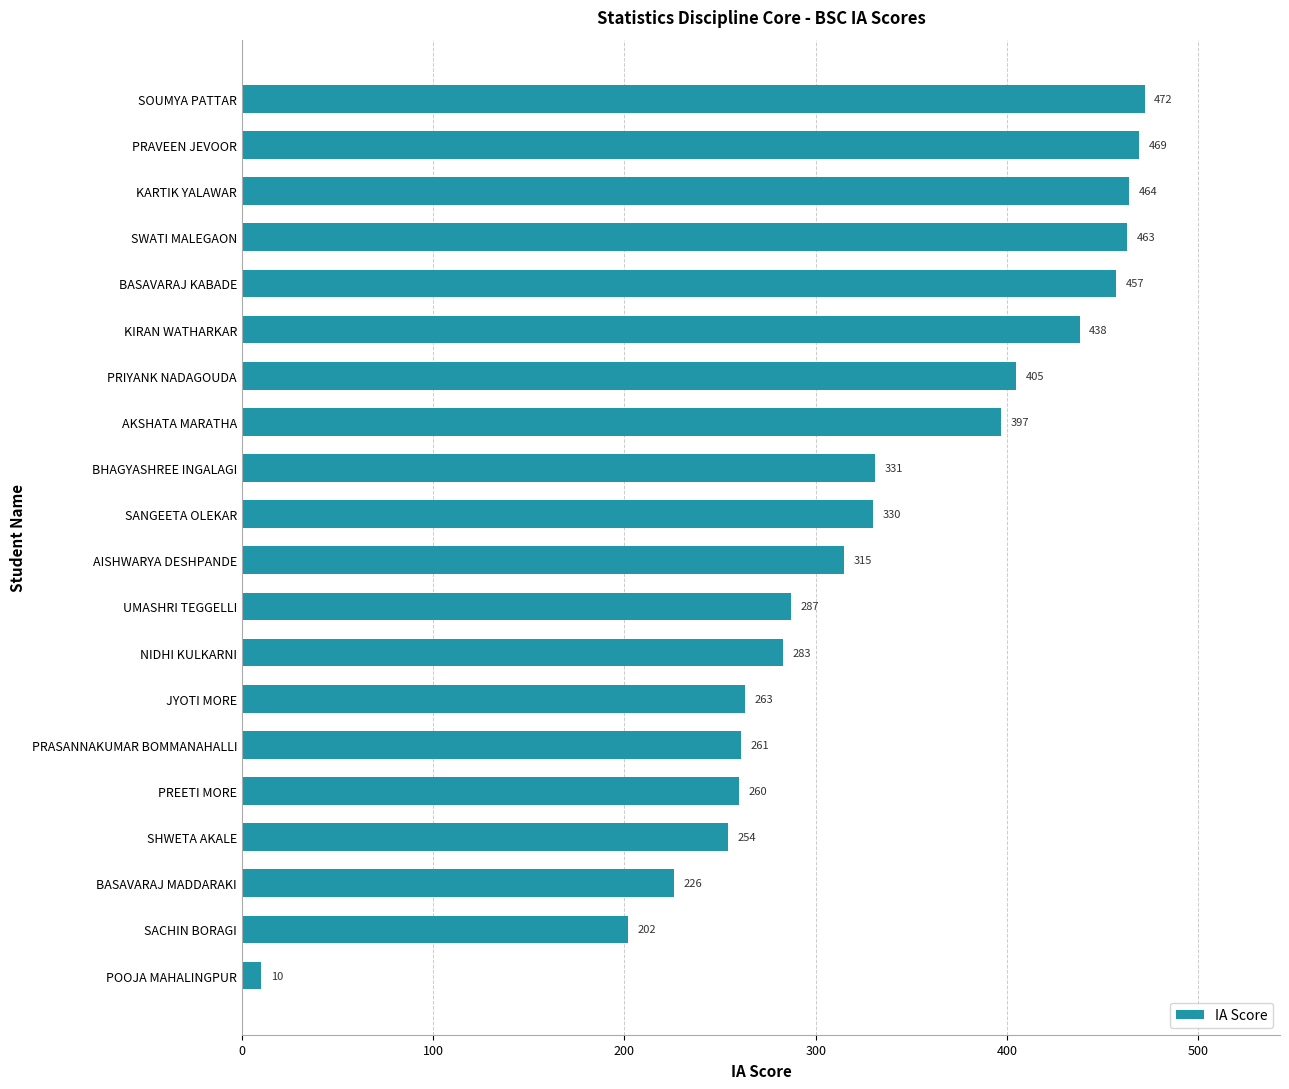

Reading bottom to top, what are all the values shown in this chart?

POOJA MAHALINGPUR=10	SACHIN BORAGI=202	BASAVARAJ MADDARAKI=226	SHWETA AKALE=254	PREETI MORE=260	PRASANNAKUMAR BOMMANAHALLI=261	JYOTI MORE=263	NIDHI KULKARNI=283	UMASHRI TEGGELLI=287	AISHWARYA DESHPANDE=315	SANGEETA OLEKAR=330	BHAGYASHREE INGALAGI=331	AKSHATA MARATHA=397	PRIYANK NADAGOUDA=405	KIRAN WATHARKAR=438	BASAVARAJ KABADE=457	SWATI MALEGAON=463	KARTIK YALAWAR=464	PRAVEEN JEVOOR=469	SOUMYA PATTAR=472